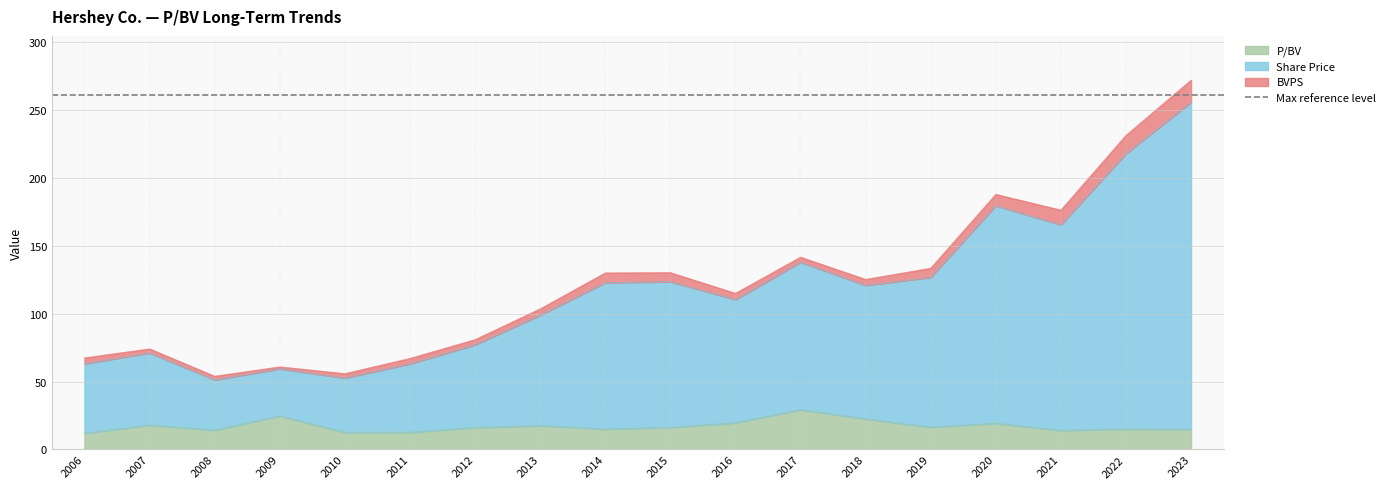

What is the lowest value of the P/BV series?

12.0